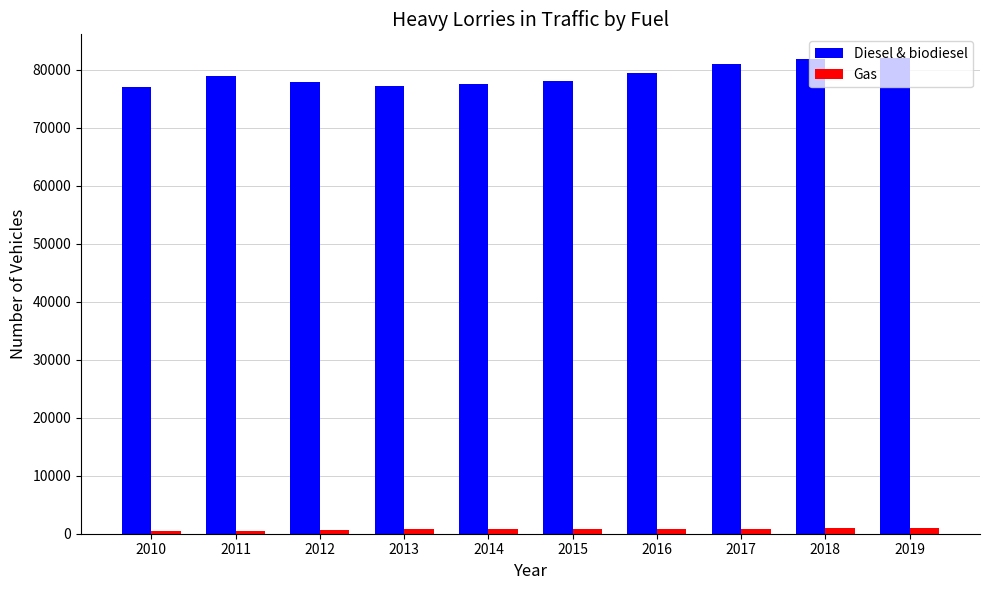

Which series has the largest total across all categories?

Diesel & biodiesel